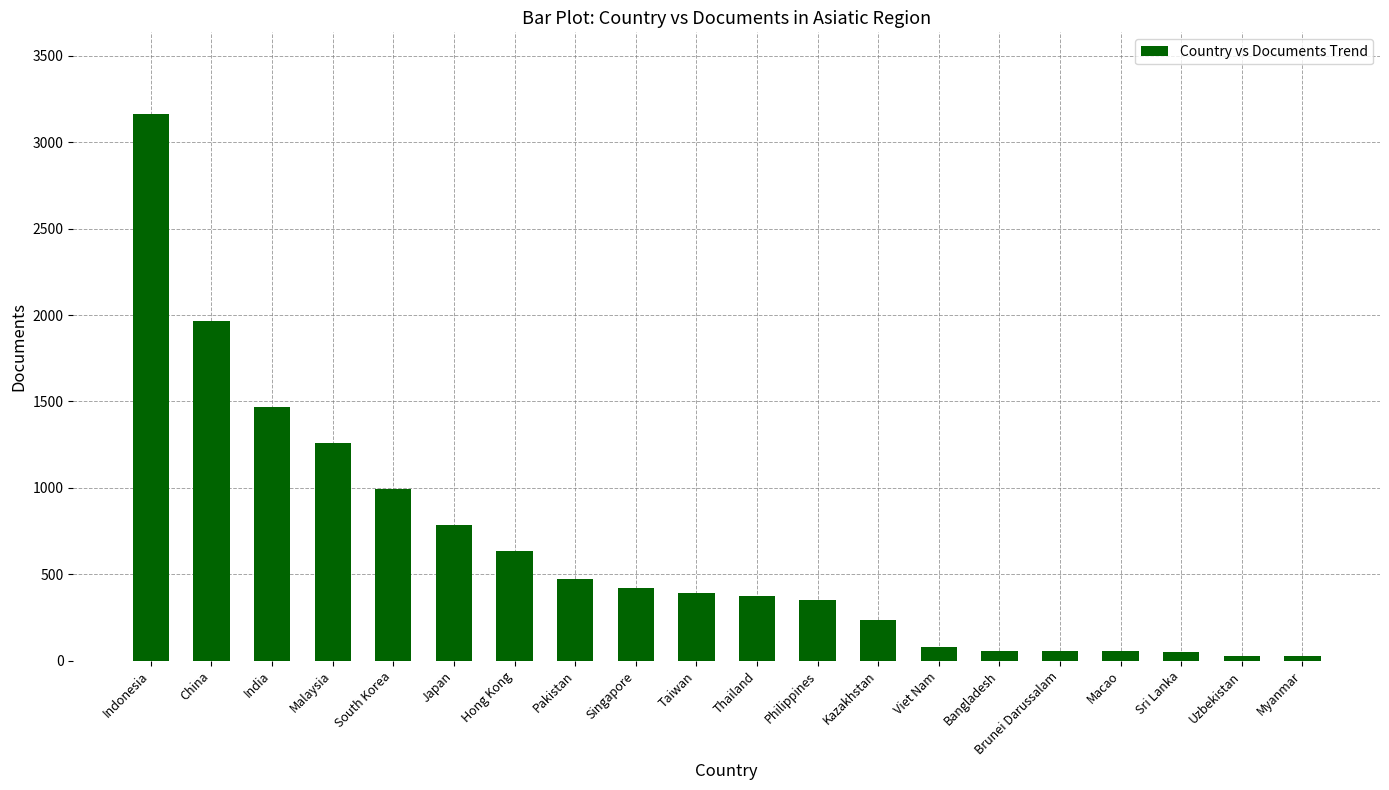

At which category does the chart reach its peak across all series?

Indonesia